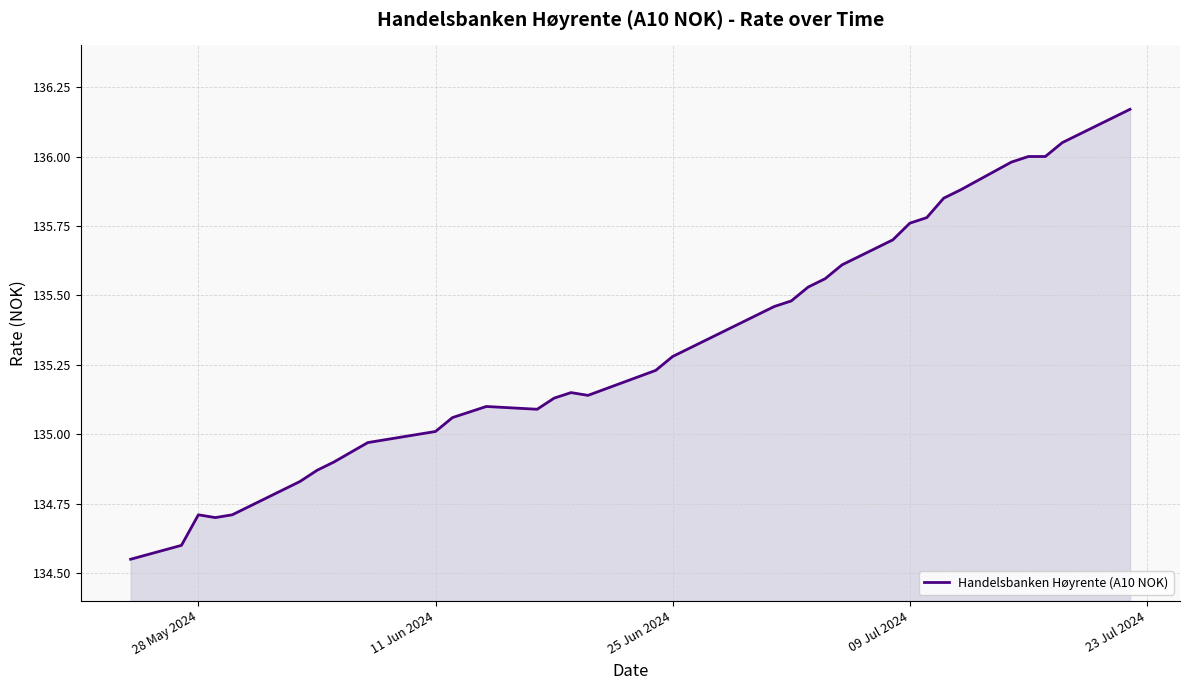

What is the difference between the maximum and minimum values?

1.6